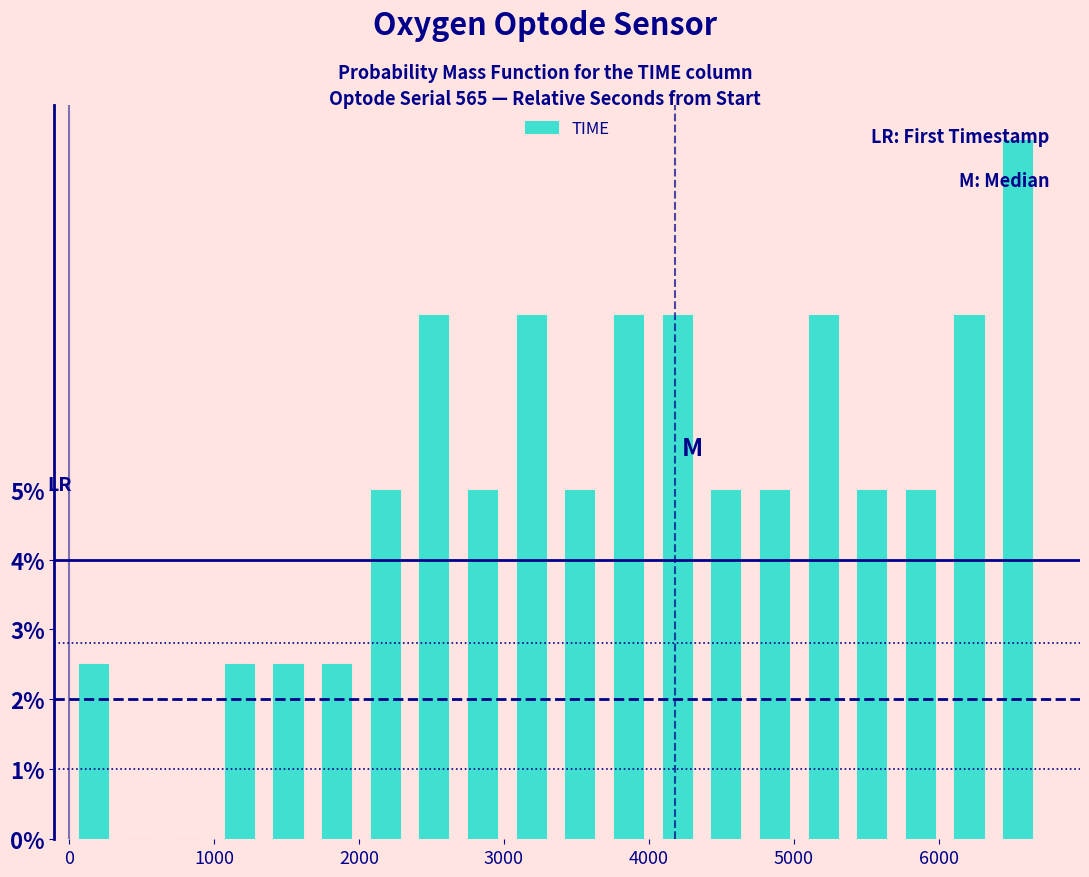

Around what value on the x-axis is the tallest bar? Give the approximate position of its centre, as read against the axis.

6500